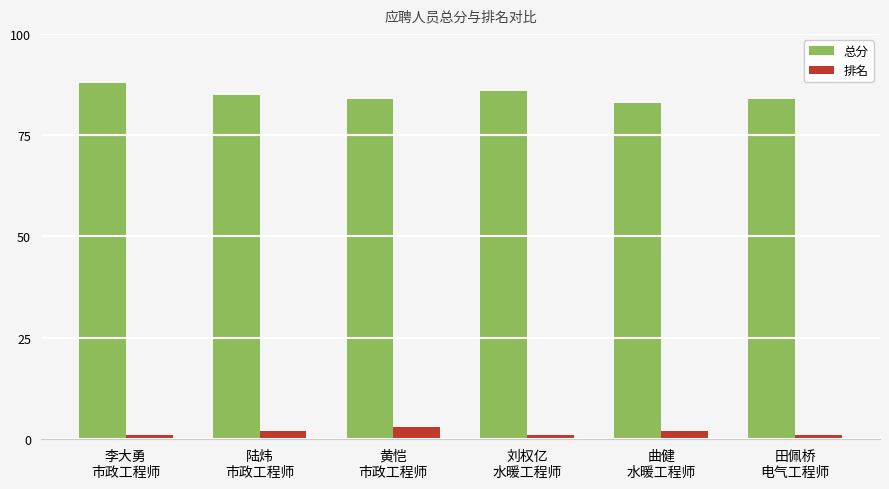

What is the sum of all 排名 values?

10